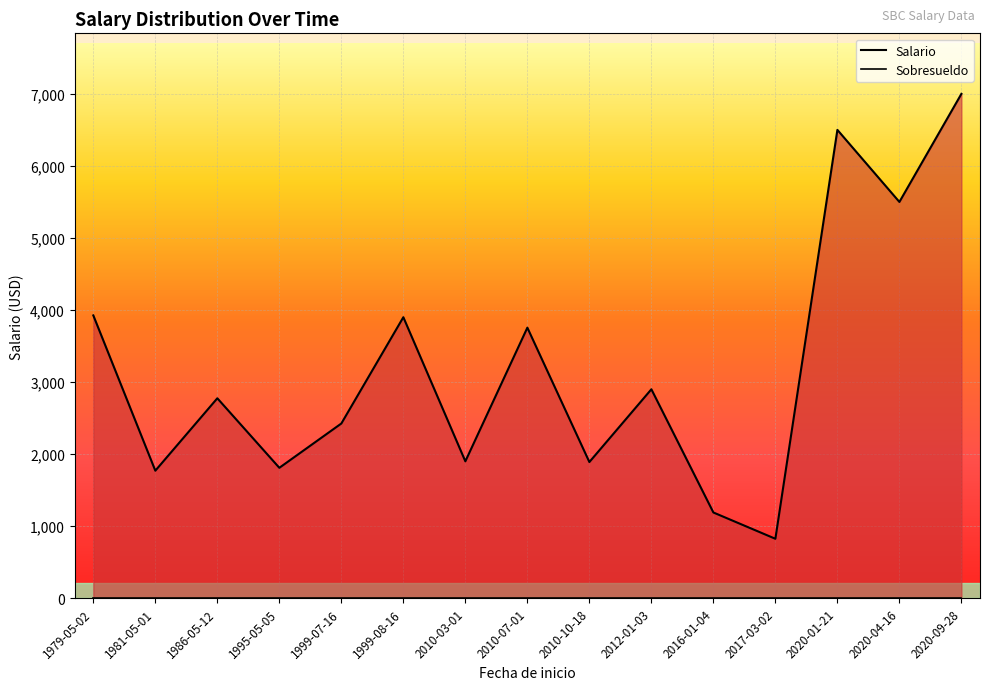

Does the chart display data point markers on the line(s)?

No